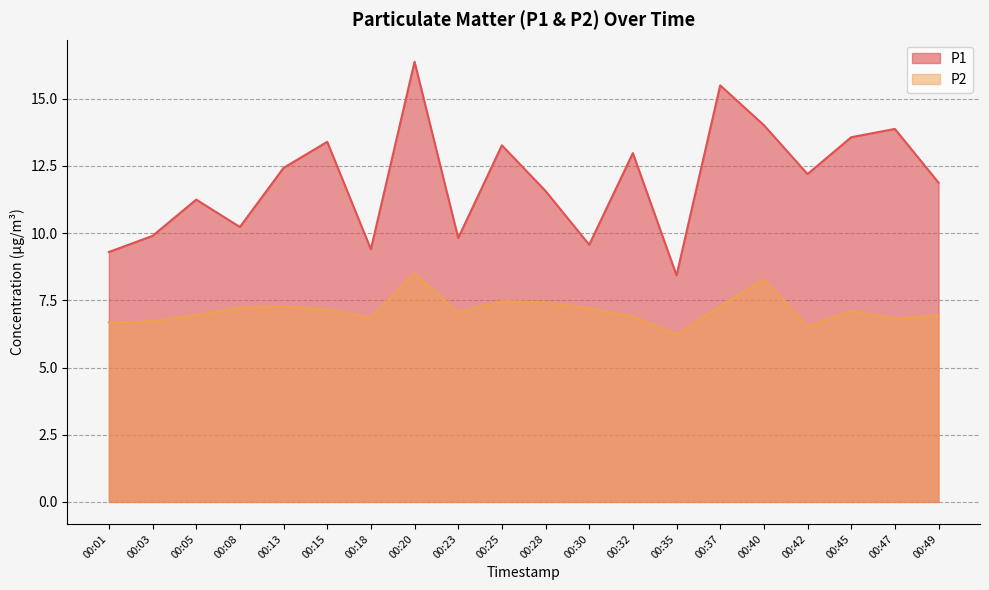

What is the sum of all P1 values?

239.0